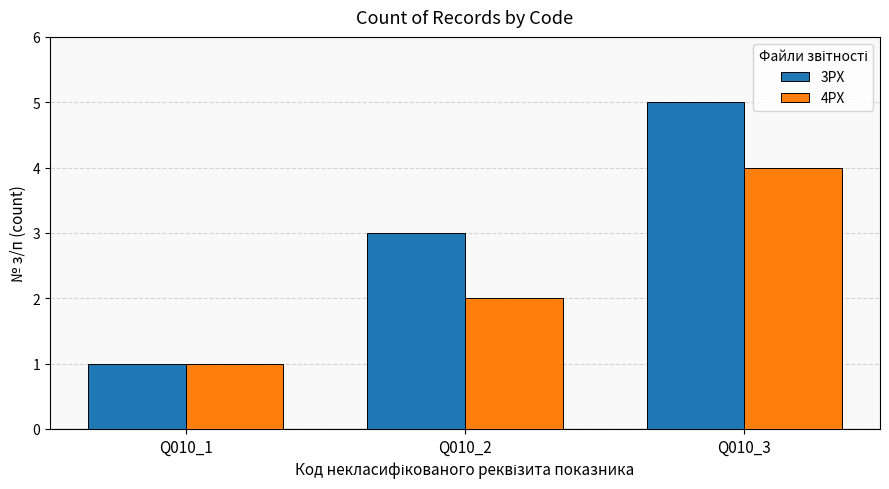

At which category does the chart reach its peak across all series?

Q010_3